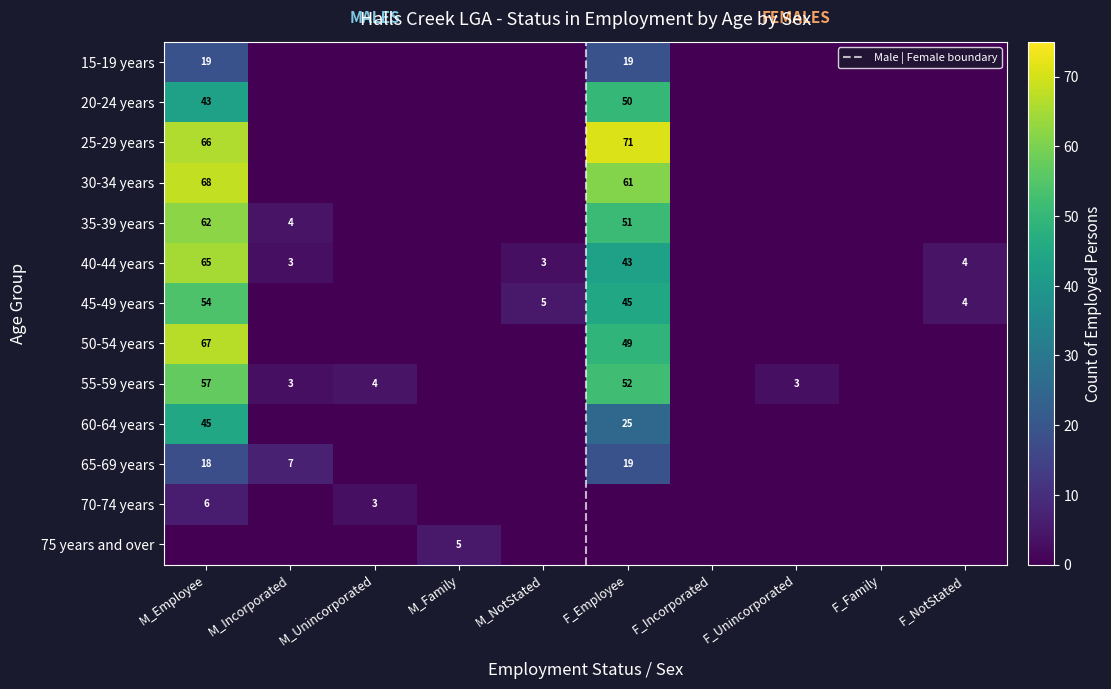

What is the difference between the maximum and minimum values in the 25-29 years series?

71